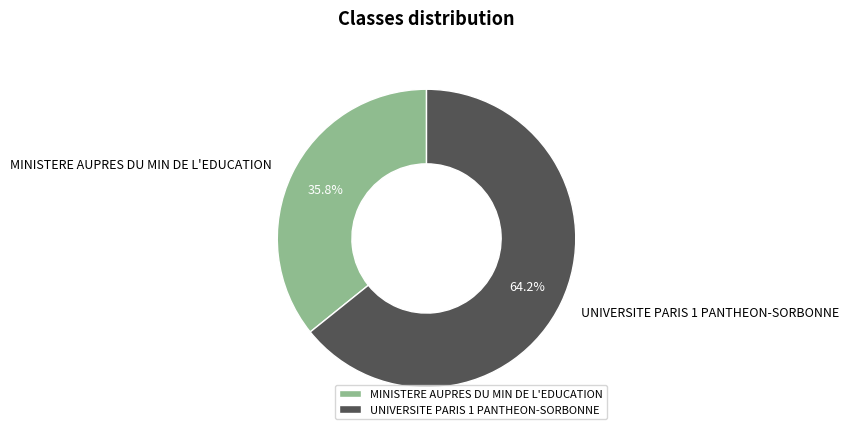

The MINISTERE AUPRES DU MIN DE L'EDUCATION slice represents 36% of the pie. True or false?

True